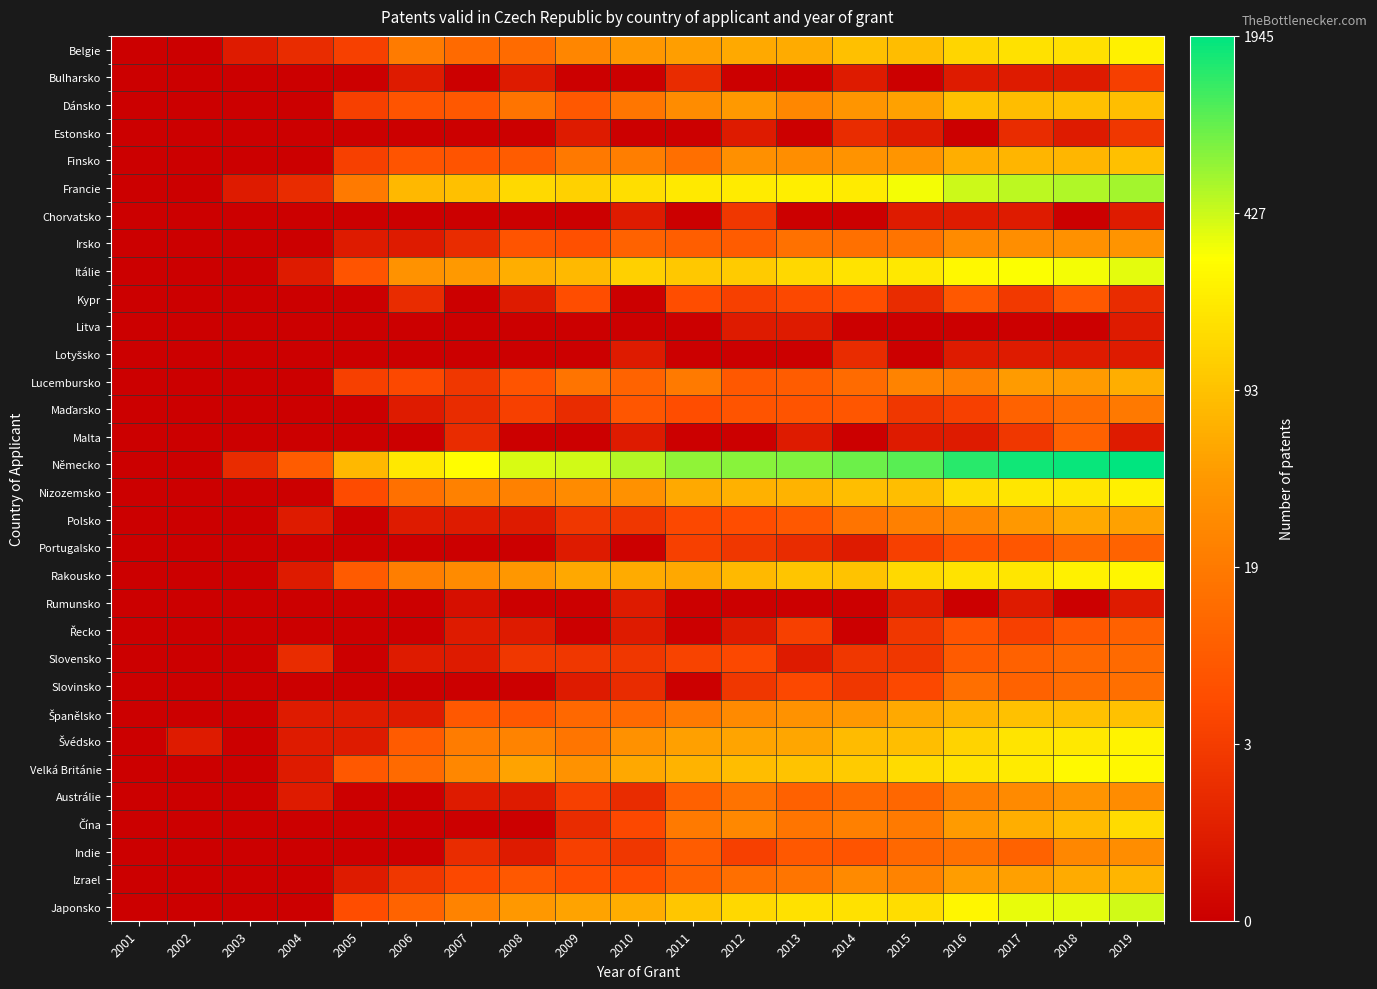

Rank the series by their maximum value, from highest to lowest.

Německo, Francie, Japonsko, Itálie, Velká Británie, Rakousko, Švédsko, Belgie, Nizozemsko, Čína, Španělsko, Dánsko, Finsko, Izrael, Lucembursko, Polsko, Austrálie, Irsko, Indie, Maďarsko, Slovinsko, Slovensko, Portugalsko, Malta, Řecko, Kypr, Bulharsko, Estonsko, Chorvatsko, Lotyšsko, Litva, Rumunsko